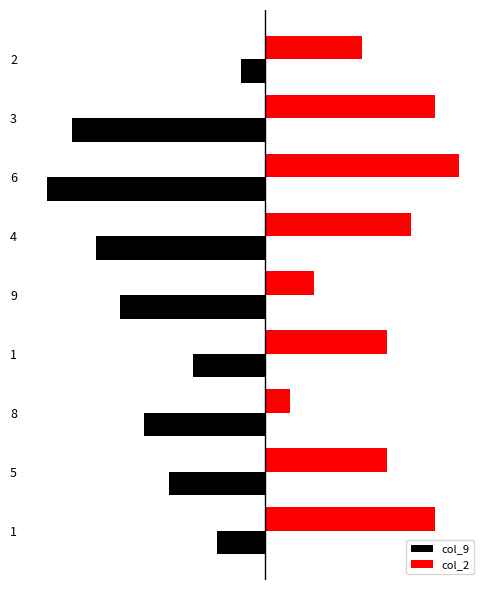

What is the sum of the col_2 values at 4 and 2?

10